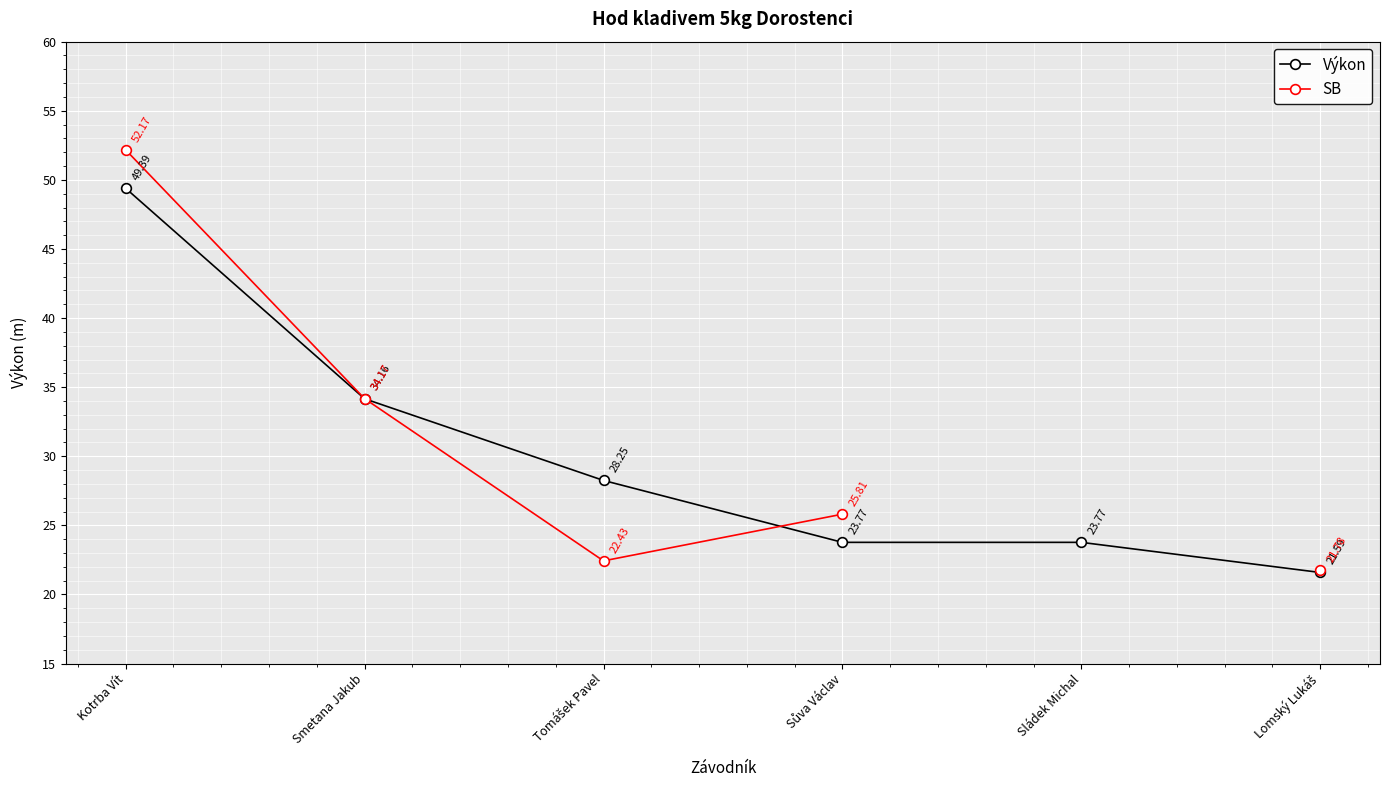

The Výkon series shows 34.2 at Smetana Jakub. True or false?

True